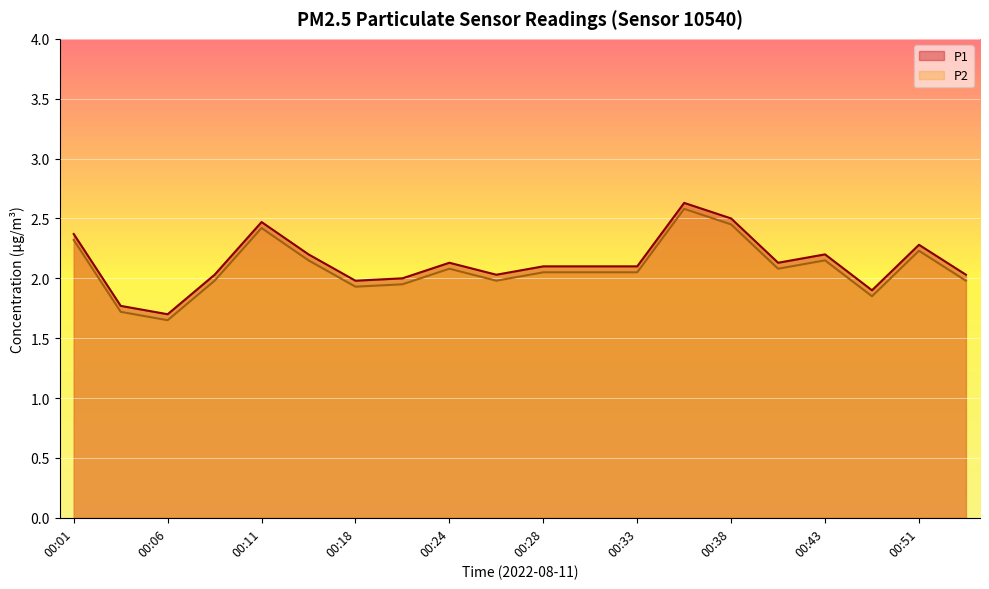

At which label does P1 reach its peak?

00:36